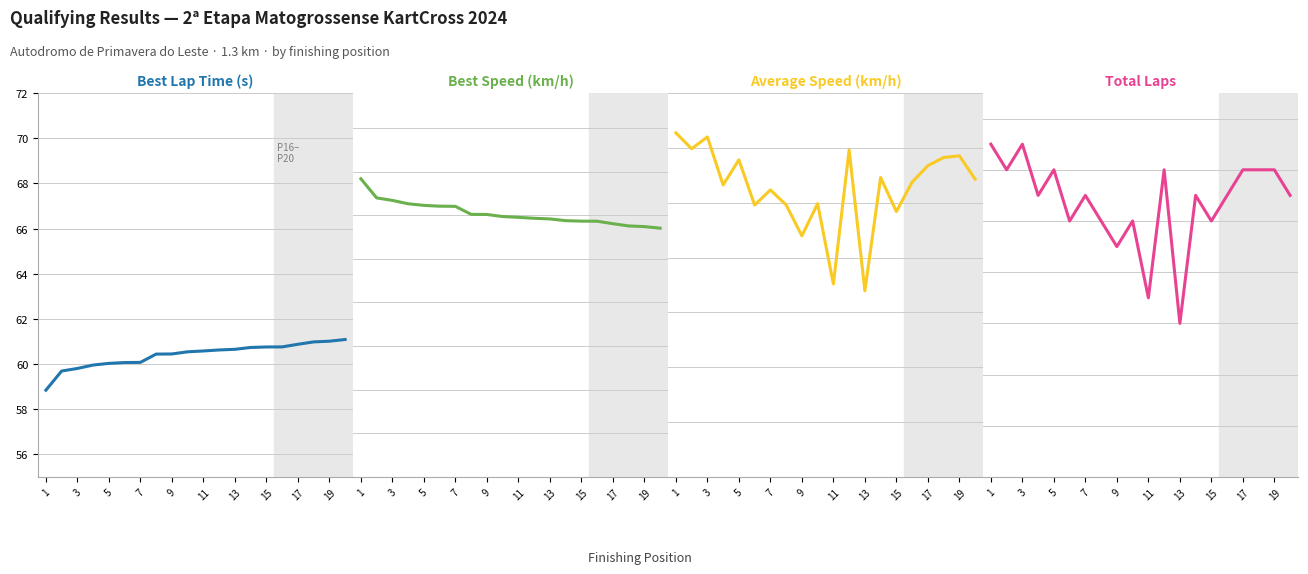

At which category is the sum across all series the highest?

1